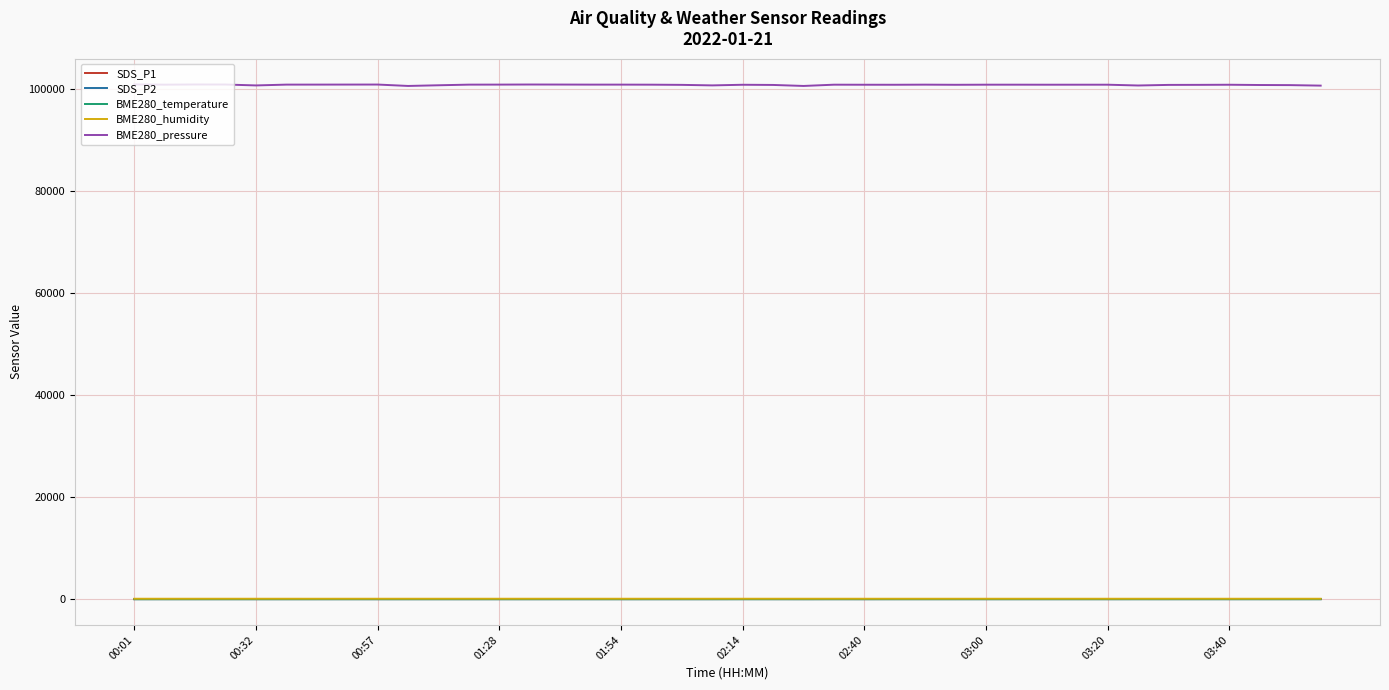

True or false: BME280_temperature and BME280_pressure cross at least once.

False